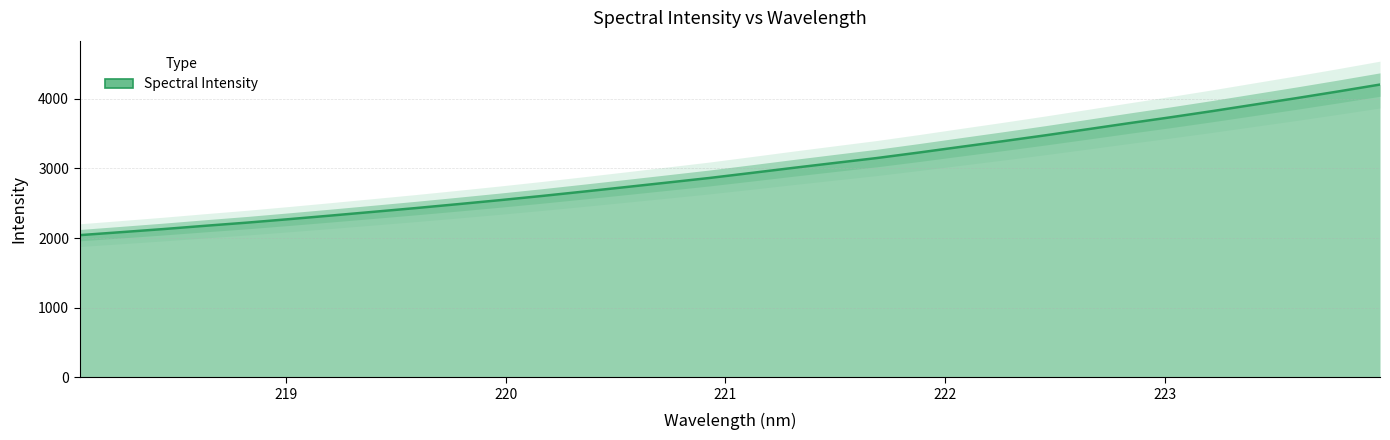

What is the difference between the second highest and minimum values?

2064.0